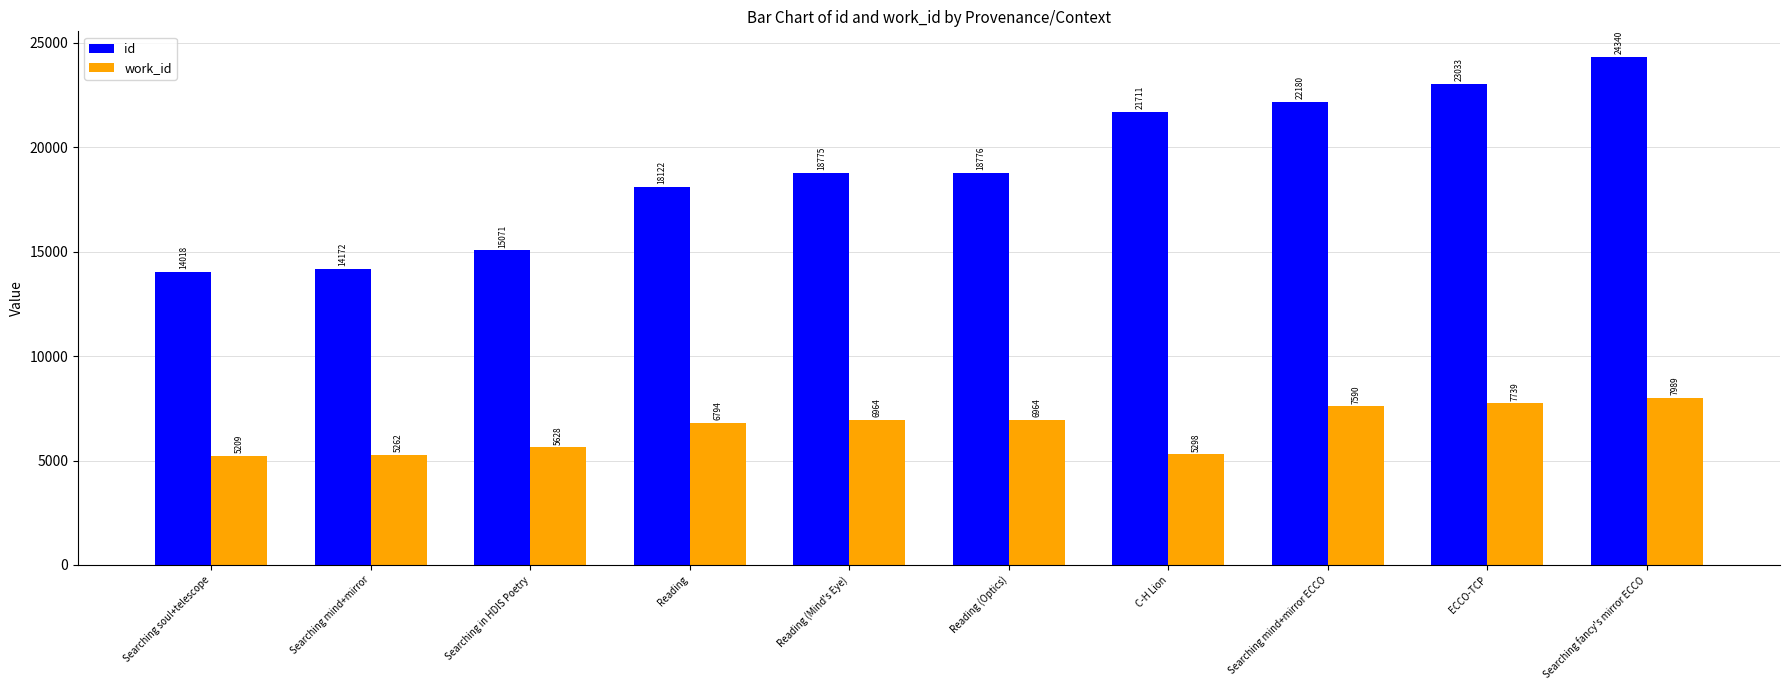

Is it true that work_id equals 7989 at Searching fancy's mirror ECCO?

True